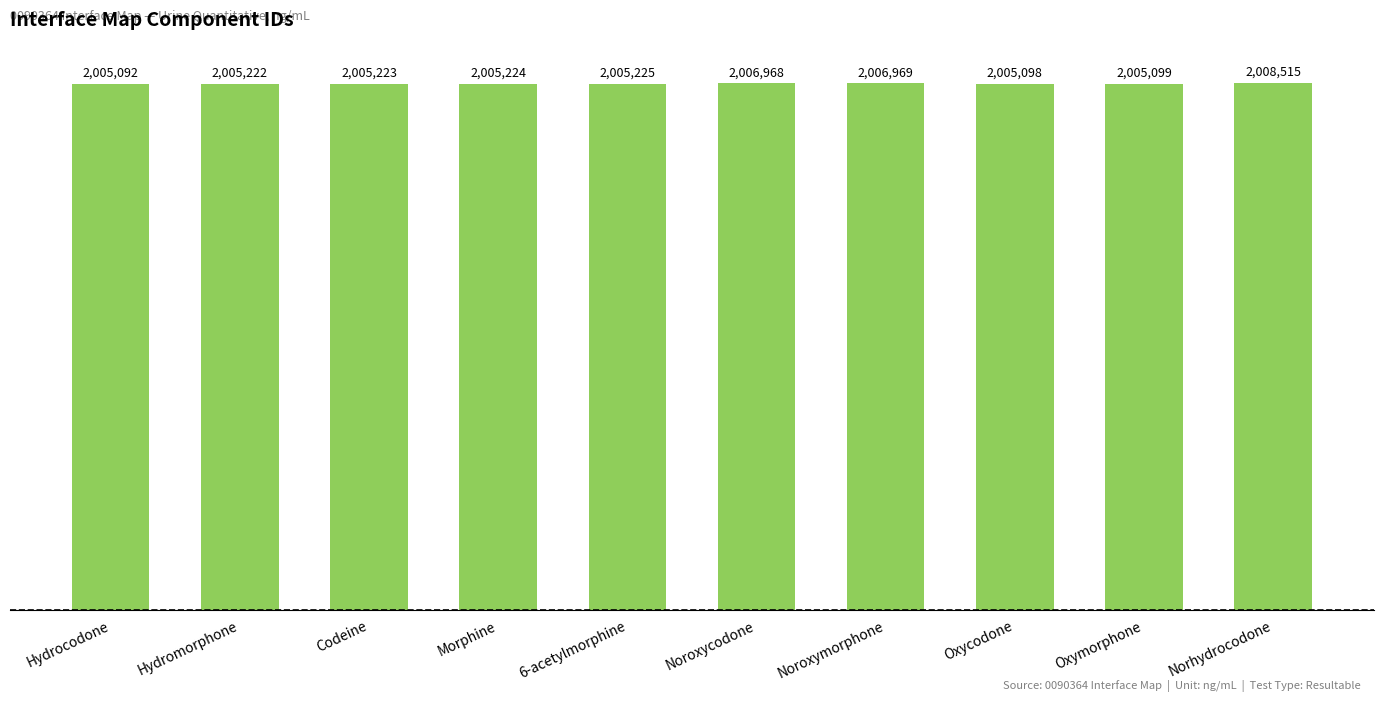

What is the label of the 8th bar from the right?

Codeine